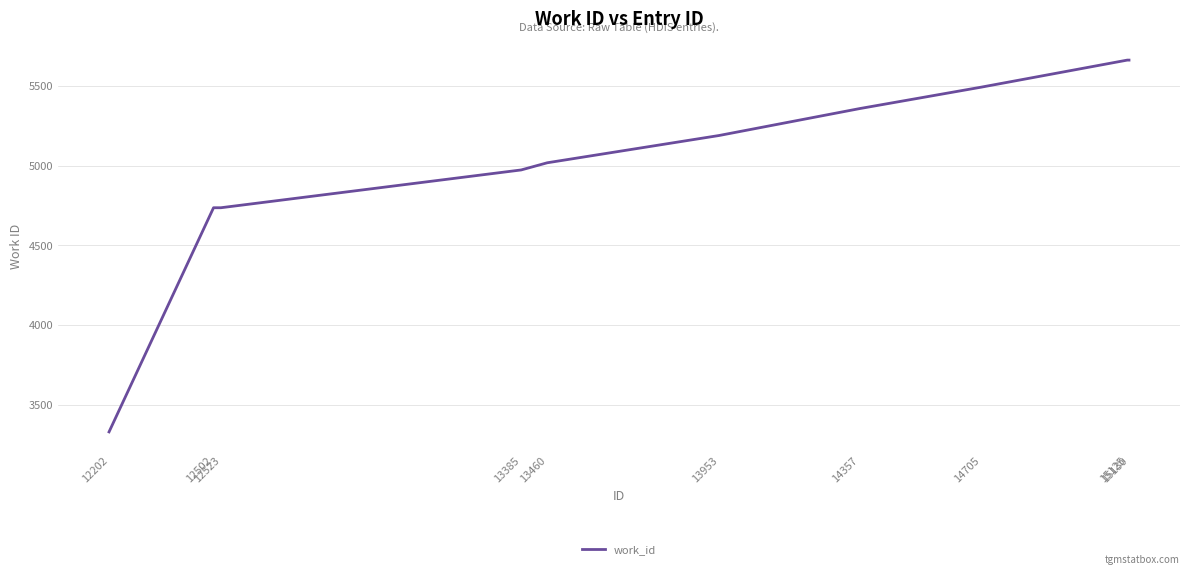

Which category has the lowest value across all series?

12202